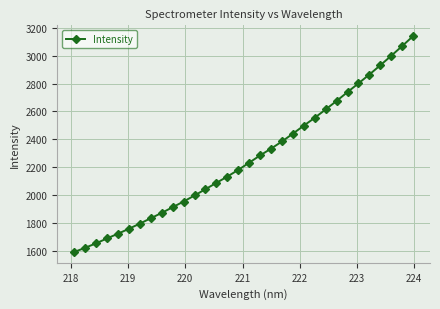

What is the greatest value displayed?

3141.7